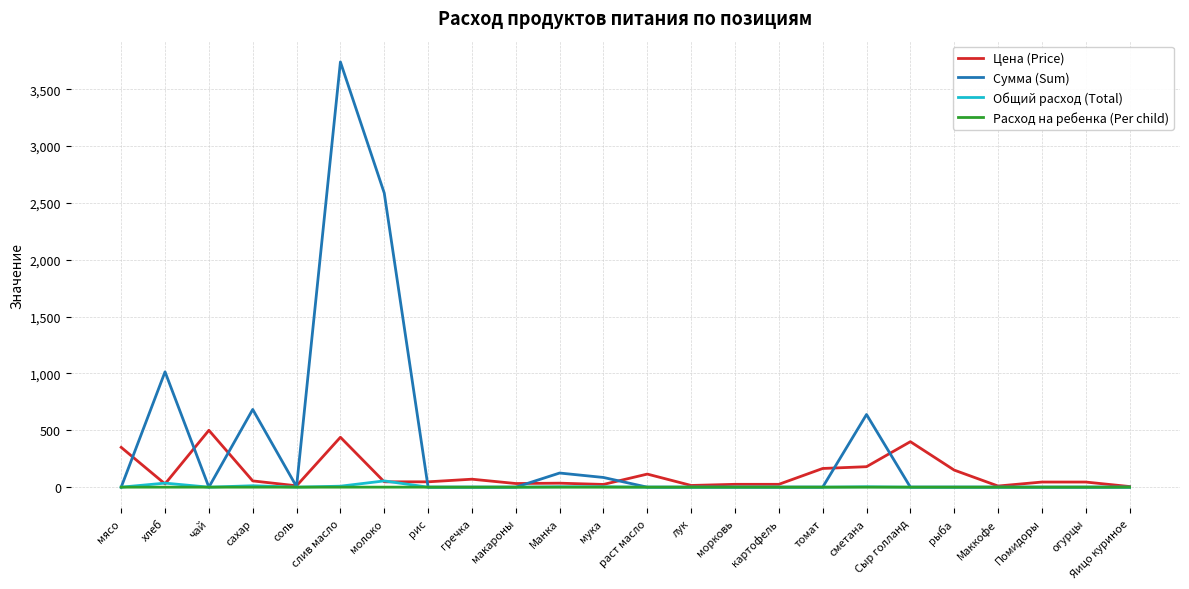

What is the spread (max minus min) of values at Помидоры?

45.0